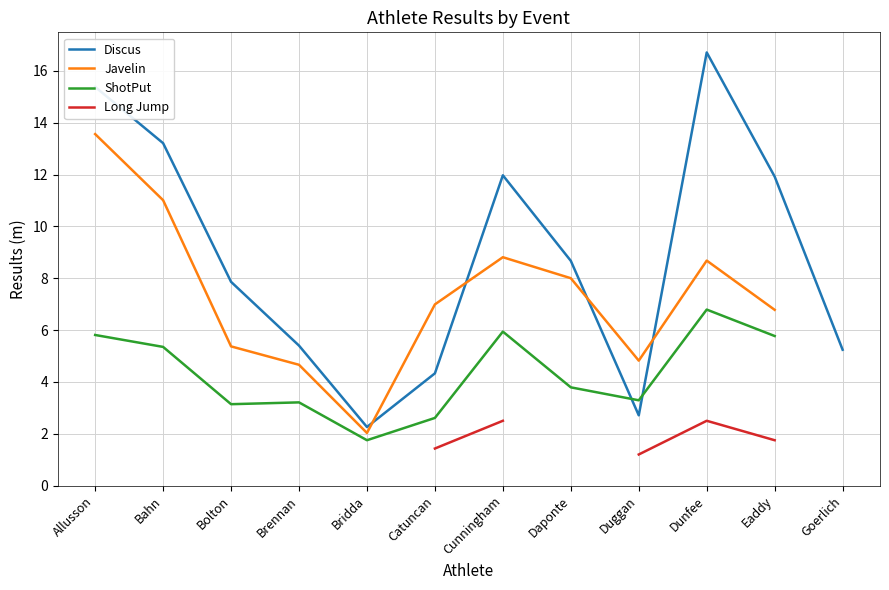

At Catuncan, list the series in order from smallest to largest.

Long Jump, ShotPut, Discus, Javelin